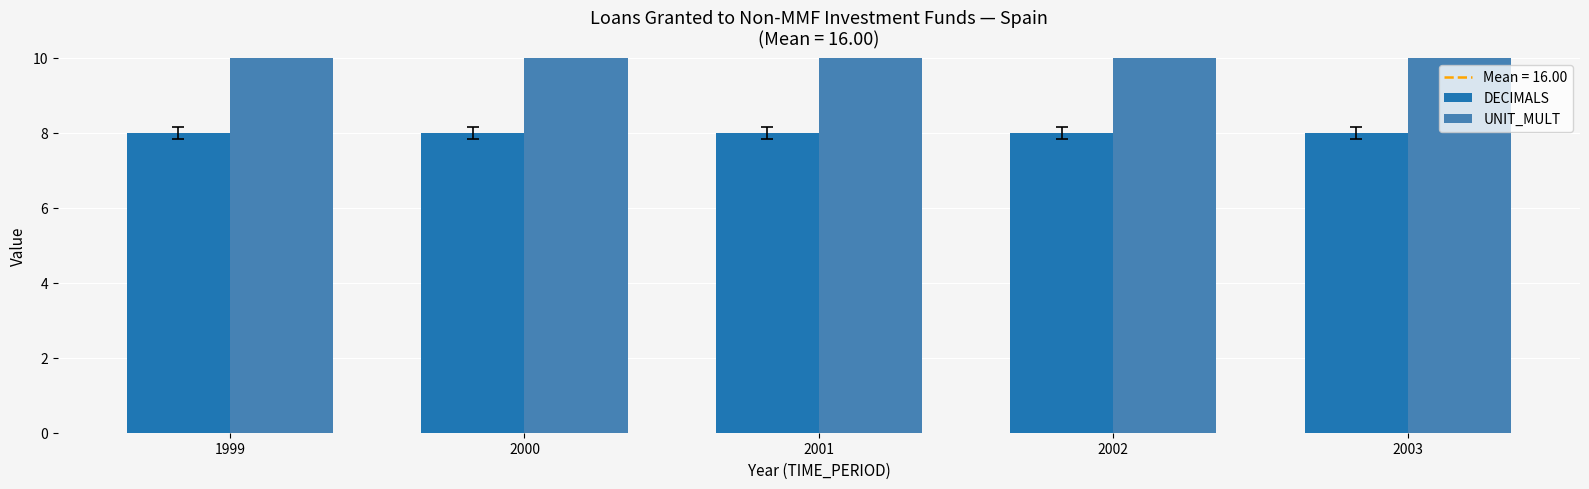

What is the sum of all DECIMALS values?

40